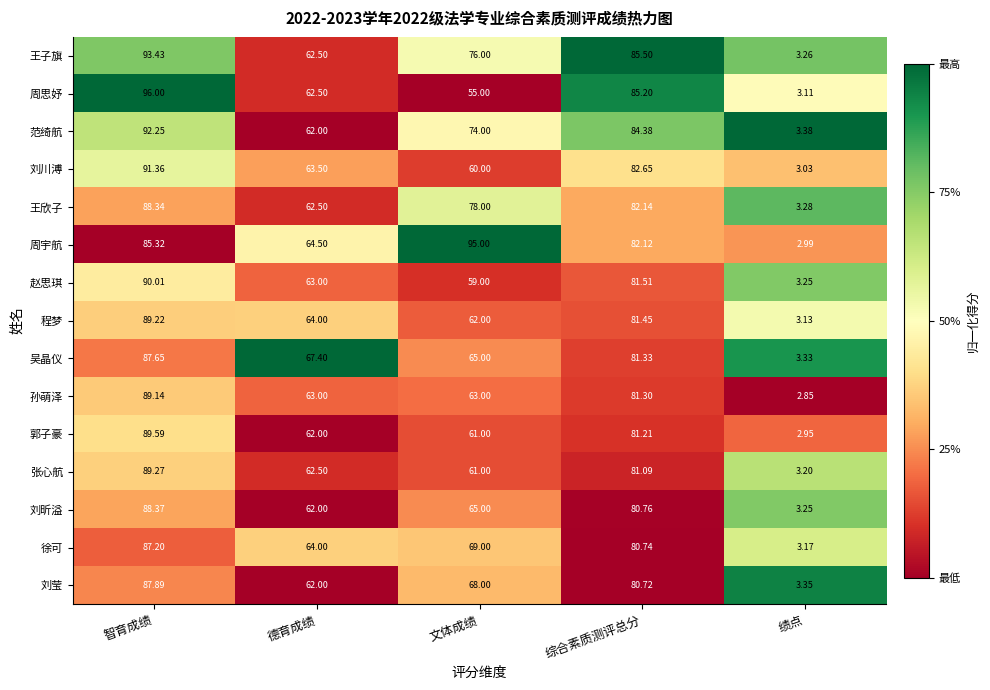

Which label corresponds to the smallest value in the chart?

绩点